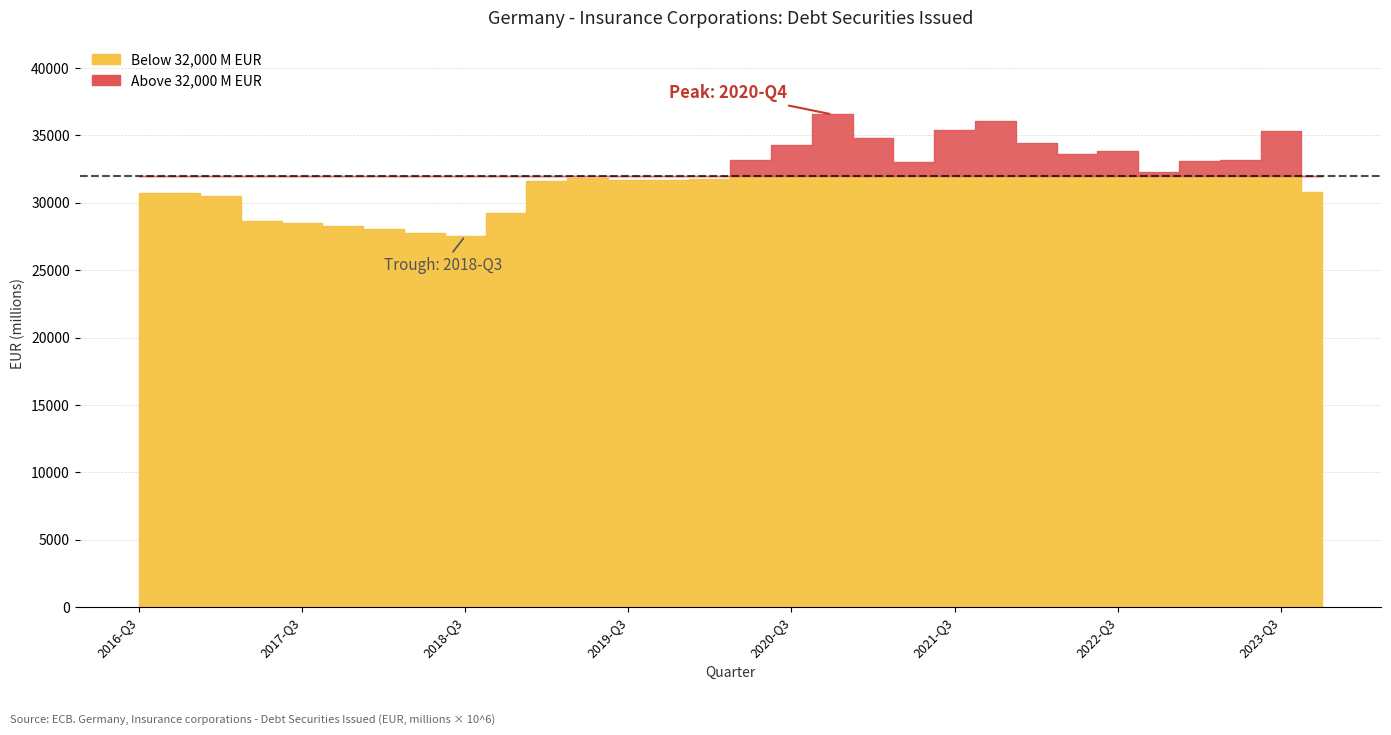

Does the chart display data point markers on the line(s)?

No